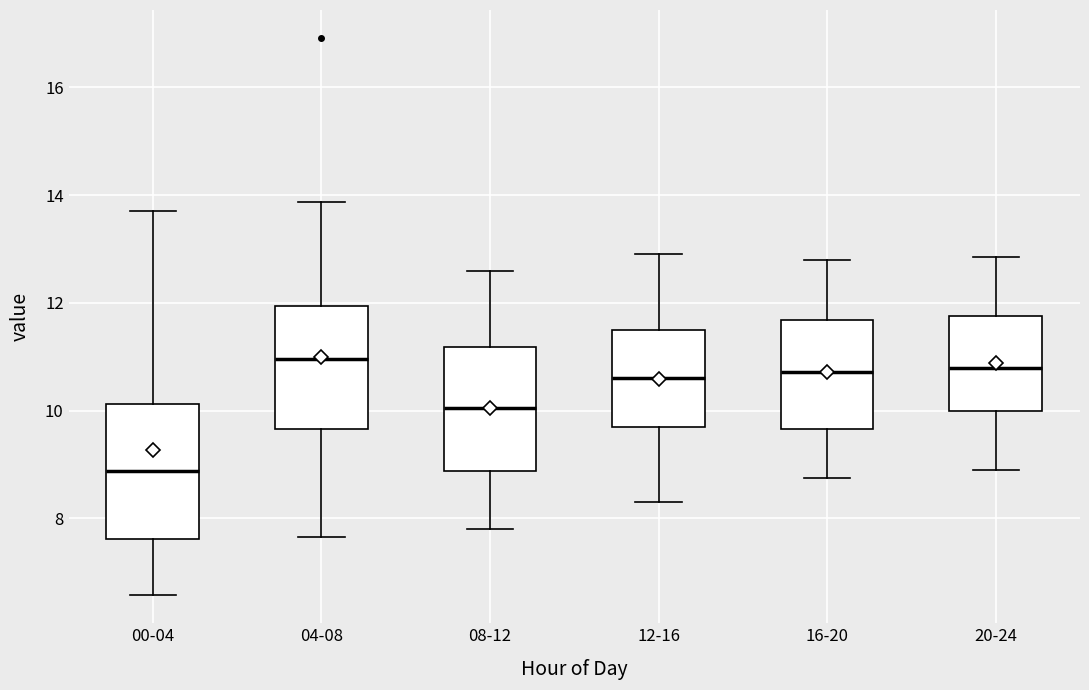

Where does the lower whisker of the box for 04-08 end on the y-axis? The values are not printed on the chart, so give them approximately, as read against the axis.

7.6